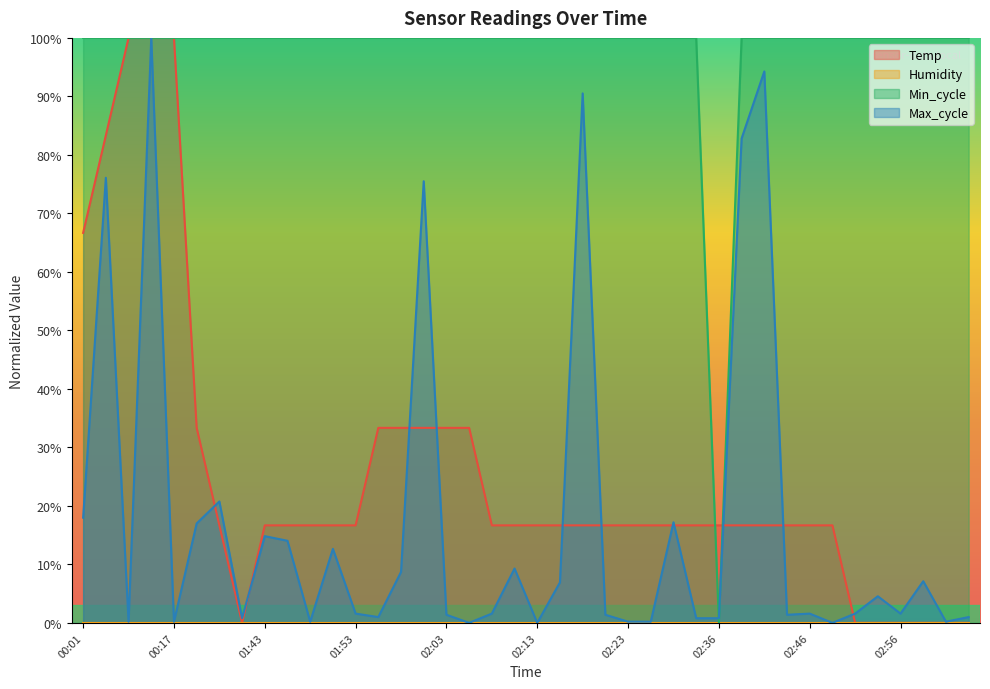

True or false: Max_cycle has a value of 0.2 at 00:17.

True